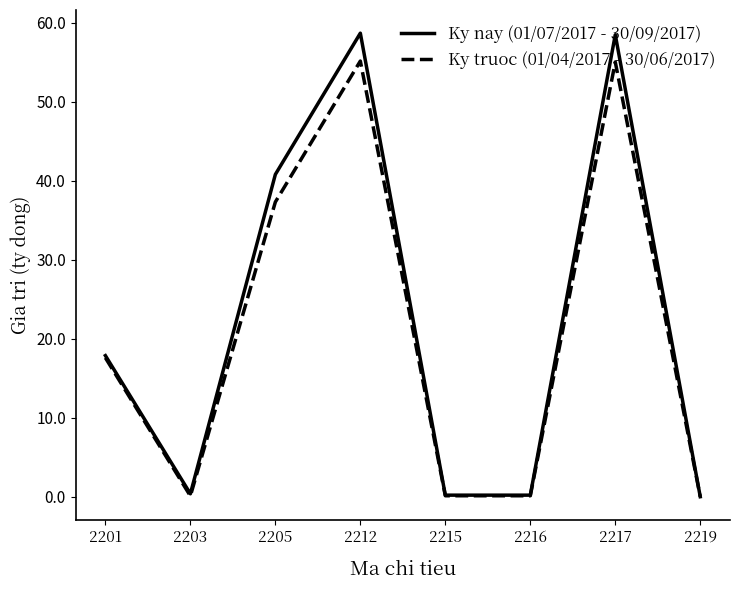

At 2217, list the series in order from smallest to largest.

Ky truoc (01/04/2017 - 30/06/2017), Ky nay (01/07/2017 - 30/09/2017)